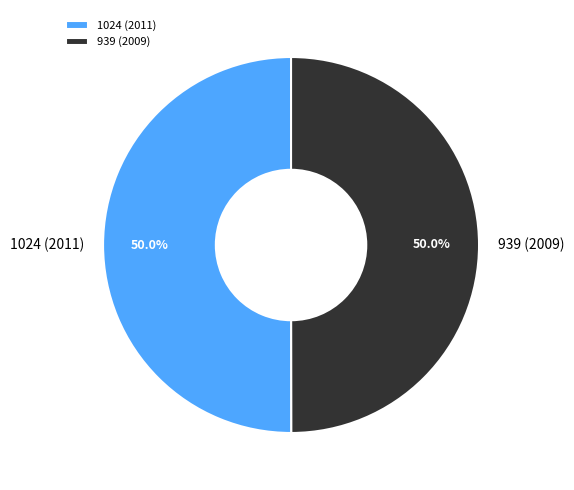

Do 939 (2009) and 1024 (2011) together represent more than half of the pie?

Yes